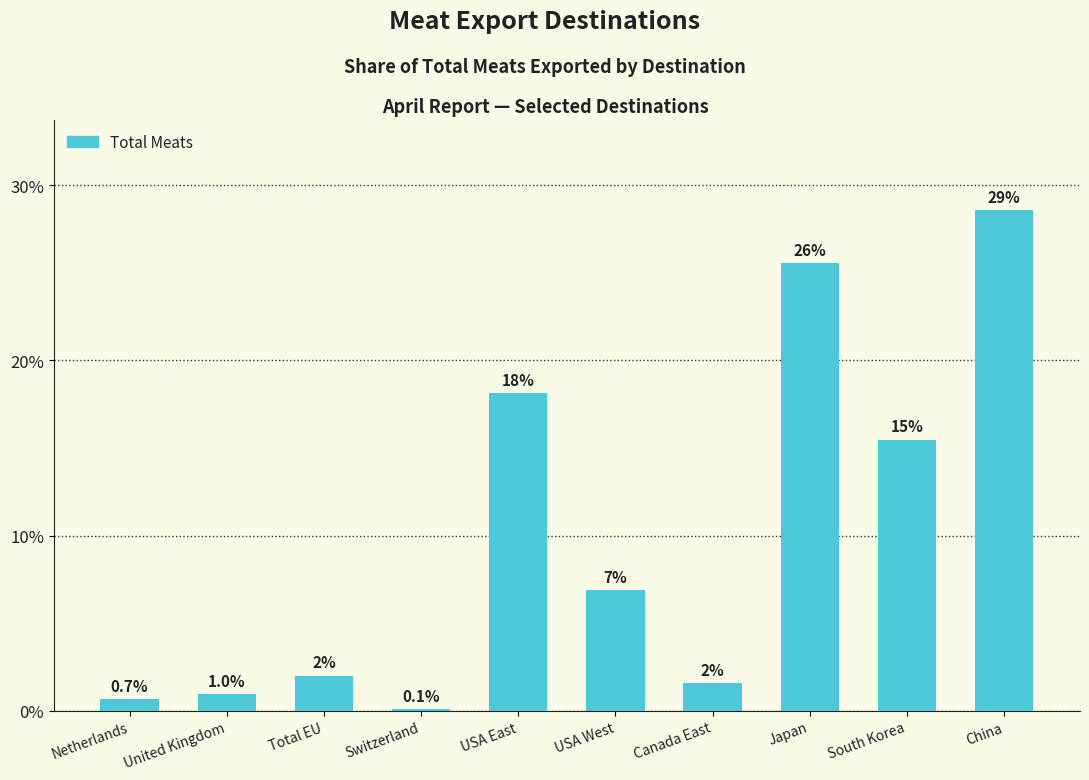

Rank the categories by value from lowest to highest.

Switzerland, Netherlands, United Kingdom, Canada East, Total EU, USA West, South Korea, USA East, Japan, China